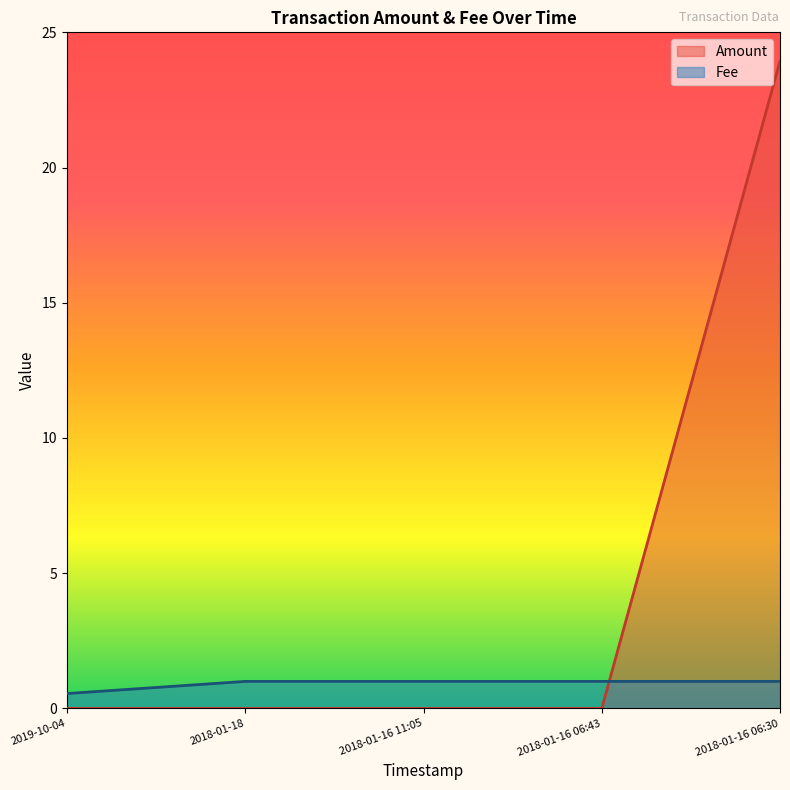

Where is Fee nearest to the value 0?

2019-10-04